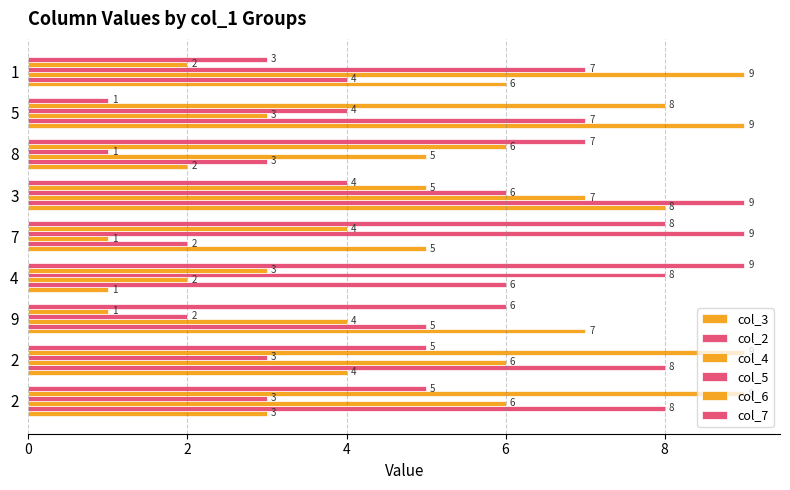

How many series are shown in this chart?

6